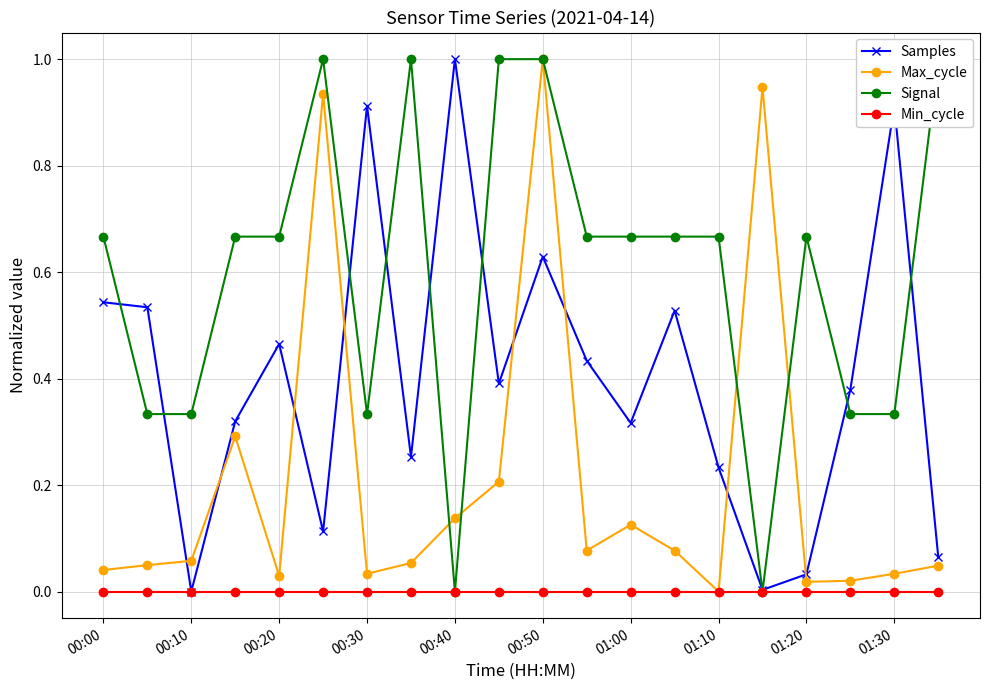

How many positive values does the Samples series have?

19